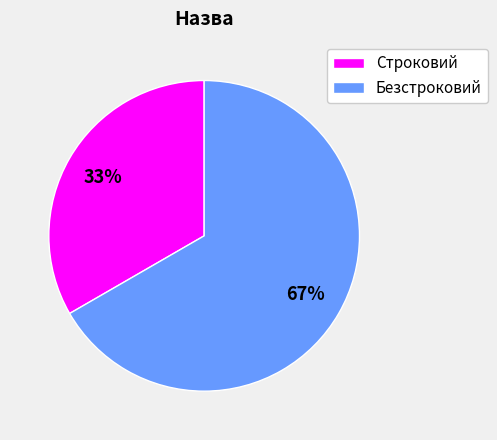

What is the smallest slice in the pie chart?

Строковий